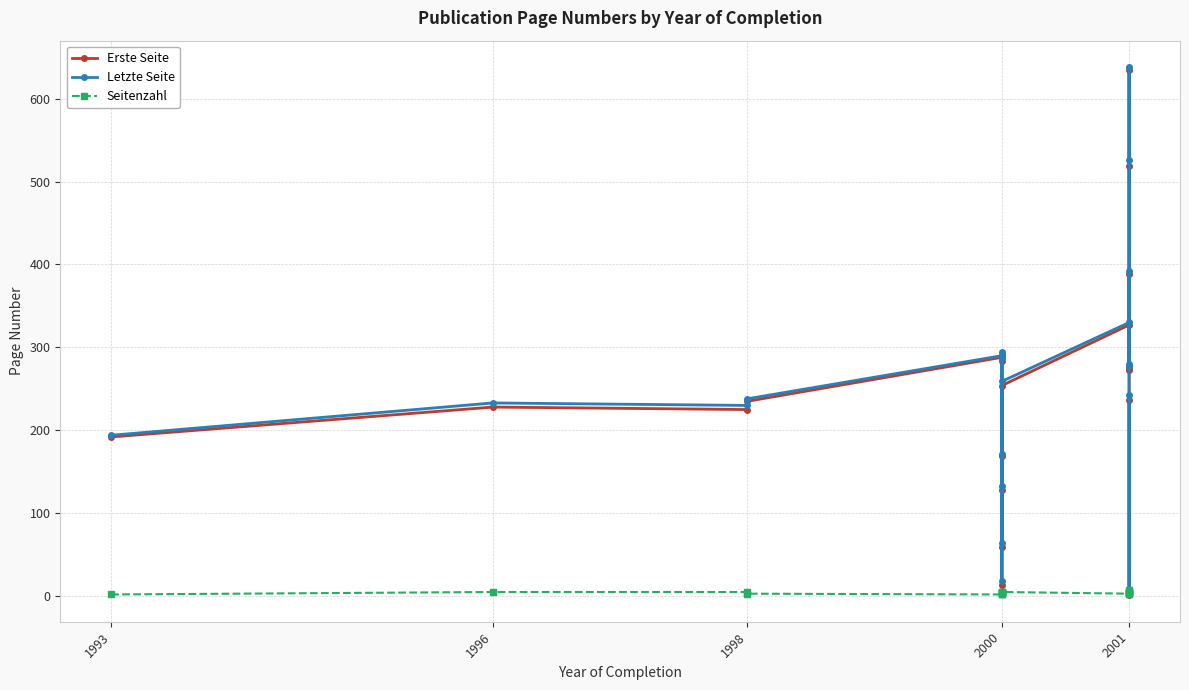

Which series has the widest spread of values?

Erste Seite